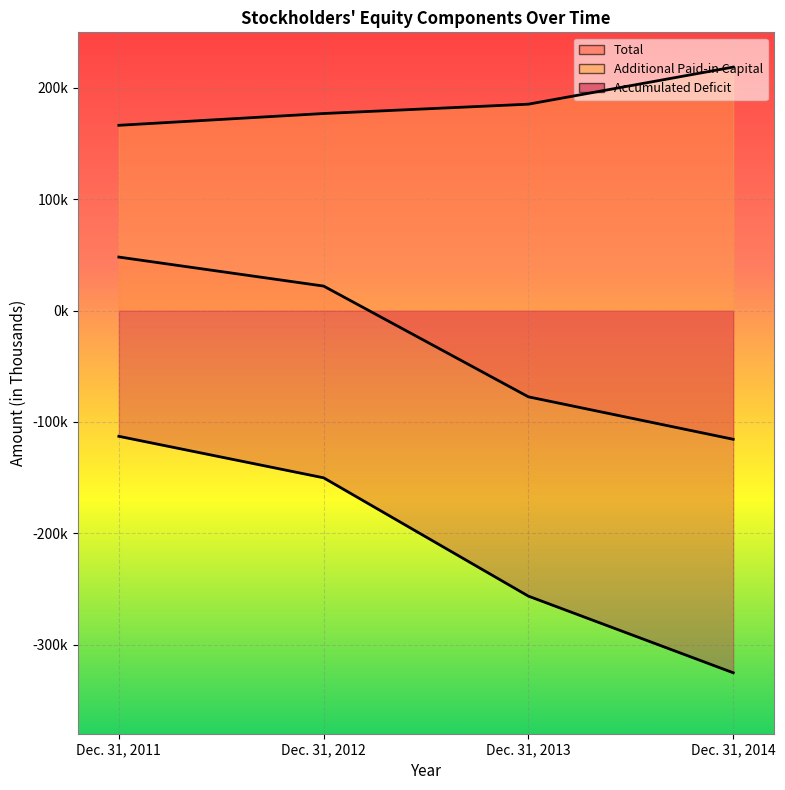

Which series has the largest total across all categories?

Additional Paid-in Capital